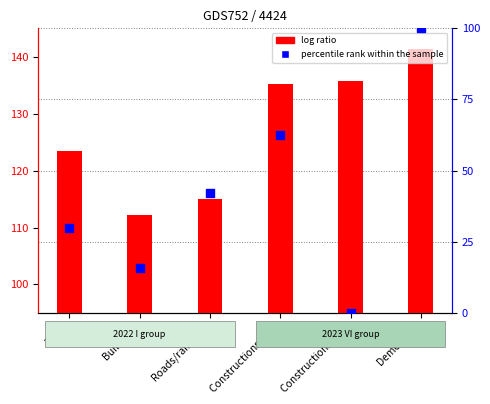

Which series has the largest total across all categories?

log ratio